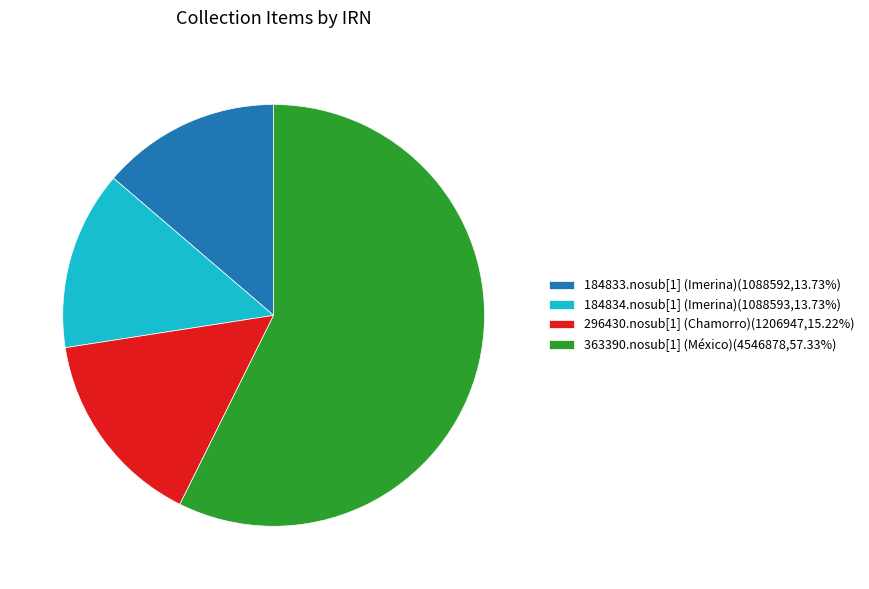

Count the number of slices in the pie.

4